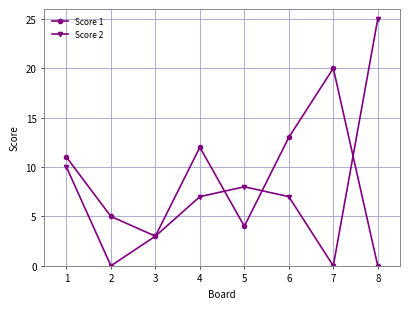

Count the number of data series in this chart.

2